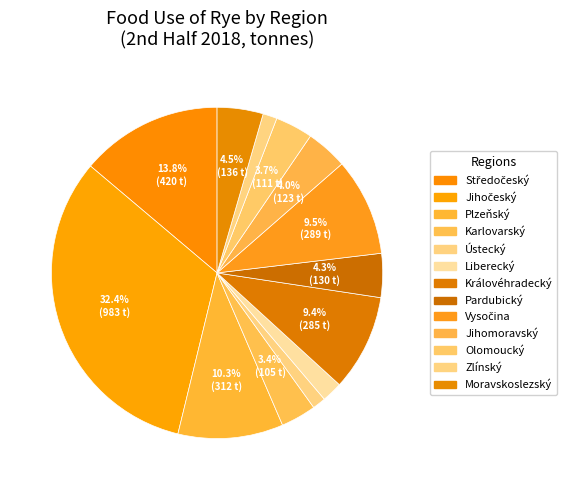

Count the number of slices in the pie.

13